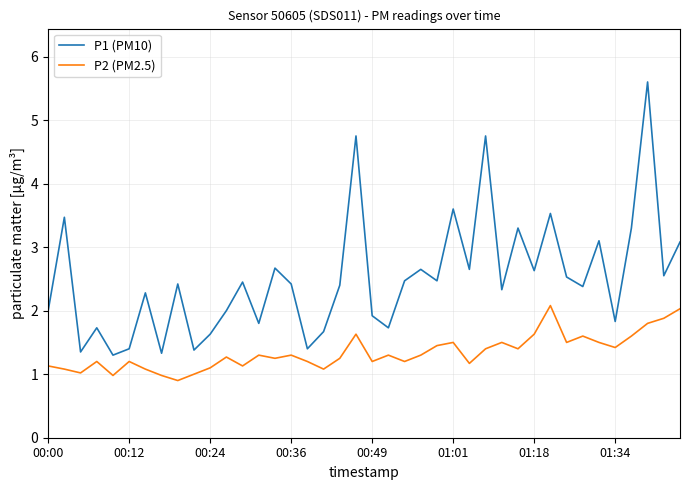

Rank the series by their average value, from highest to lowest.

P1 (PM10), P2 (PM2.5)